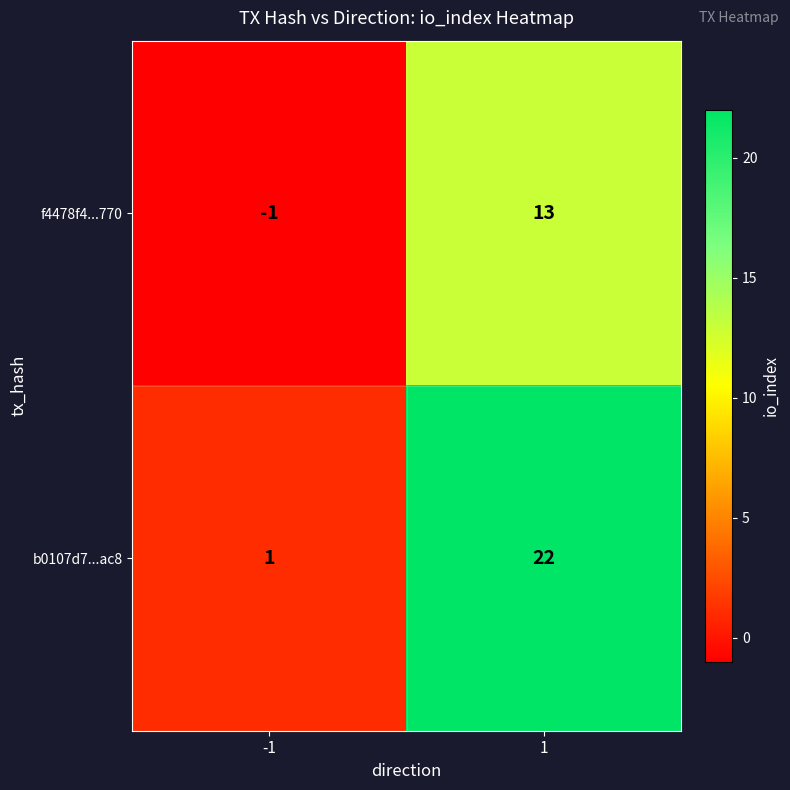

True or false: b0107d7...ac8 has a value of 0 at -1.

False